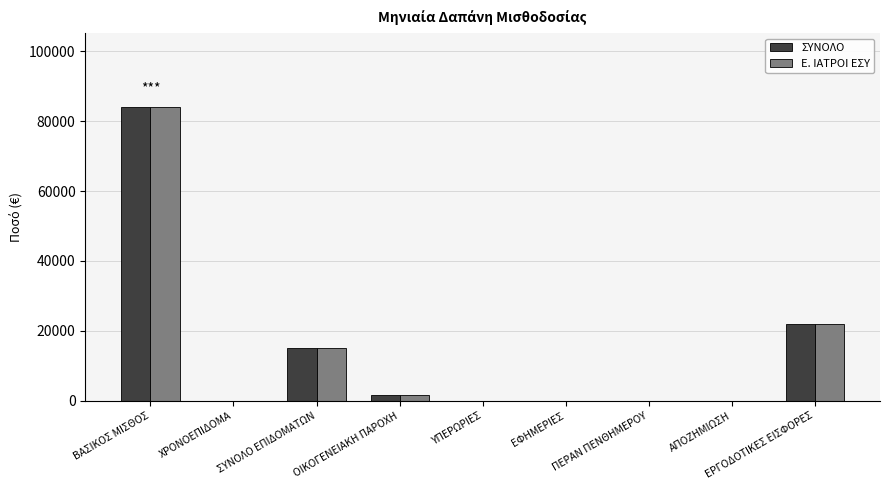

Reading left to right, extract all data points from this chart.

ΣΥΝΟΛΟ: 84137.0	0.0	15118.2	1630.0	0.0	0.0	0.0	0.0	22097.1
Ε. ΙΑΤΡΟΙ ΕΣΥ: 84137.0	0.0	15118.2	1630.0	0.0	0.0	0.0	0.0	22097.1